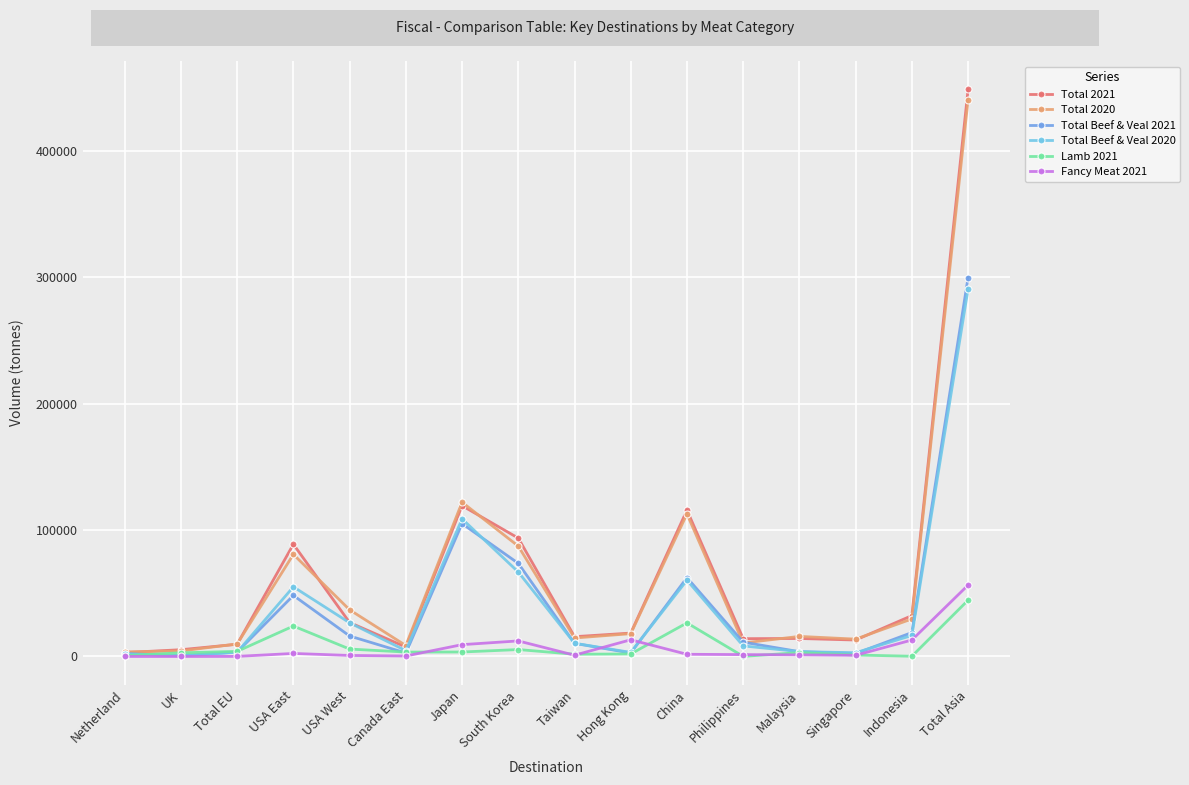

Is it true that Total 2020 equals 15892.4 at Malaysia?

True